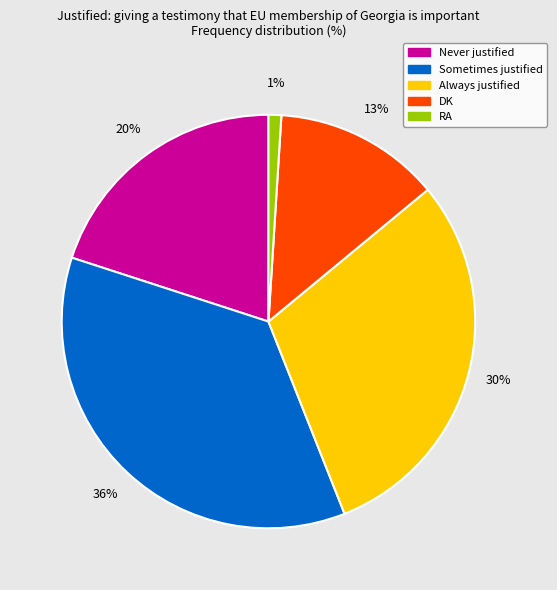

To the nearest percent, what is the average slice percentage?

20%